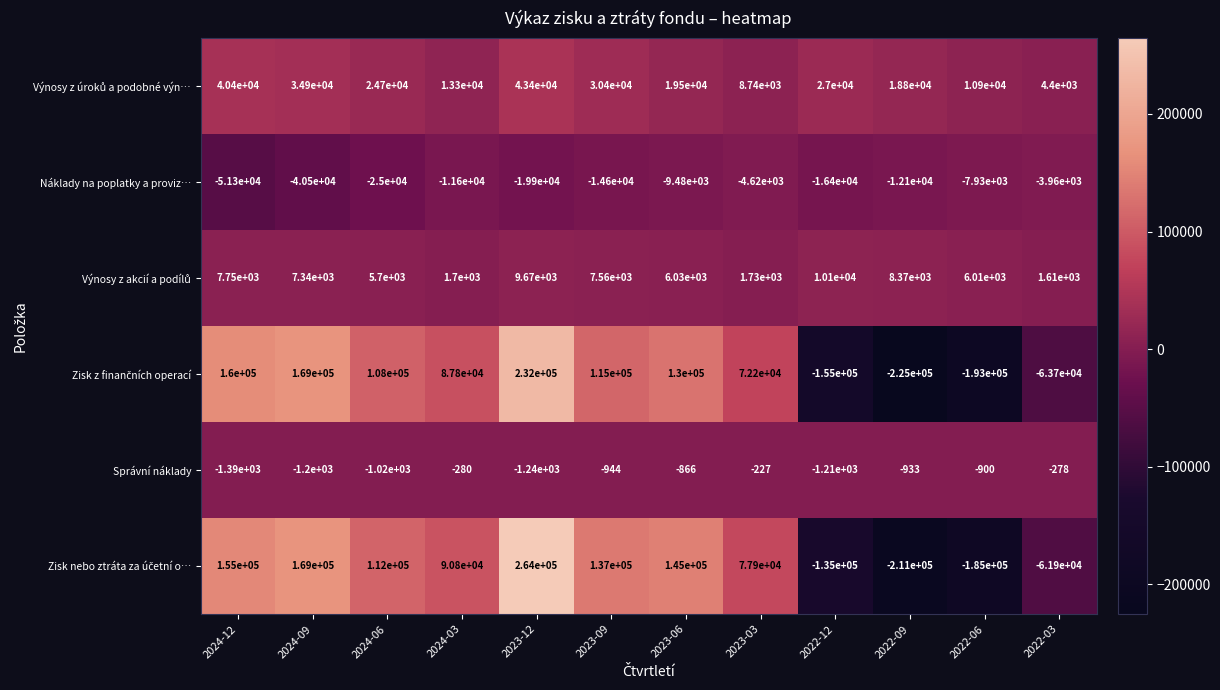

The Náklady na poplatky a proviz… series shows -25518 at 2023-09. True or false?

False